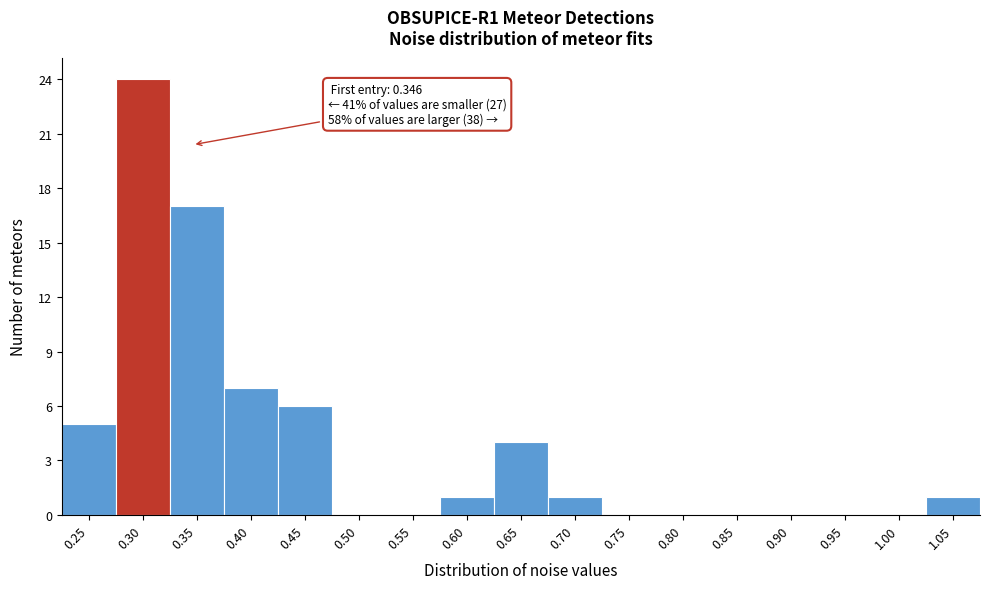

Reading right to left, list all the values displayed in this chart.

1.05=1	1.00=0	0.95=0	0.90=0	0.85=0	0.80=0	0.75=0	0.70=1	0.65=4	0.60=1	0.55=0	0.50=0	0.45=6	0.40=7	0.35=17	0.30=24	0.25=5